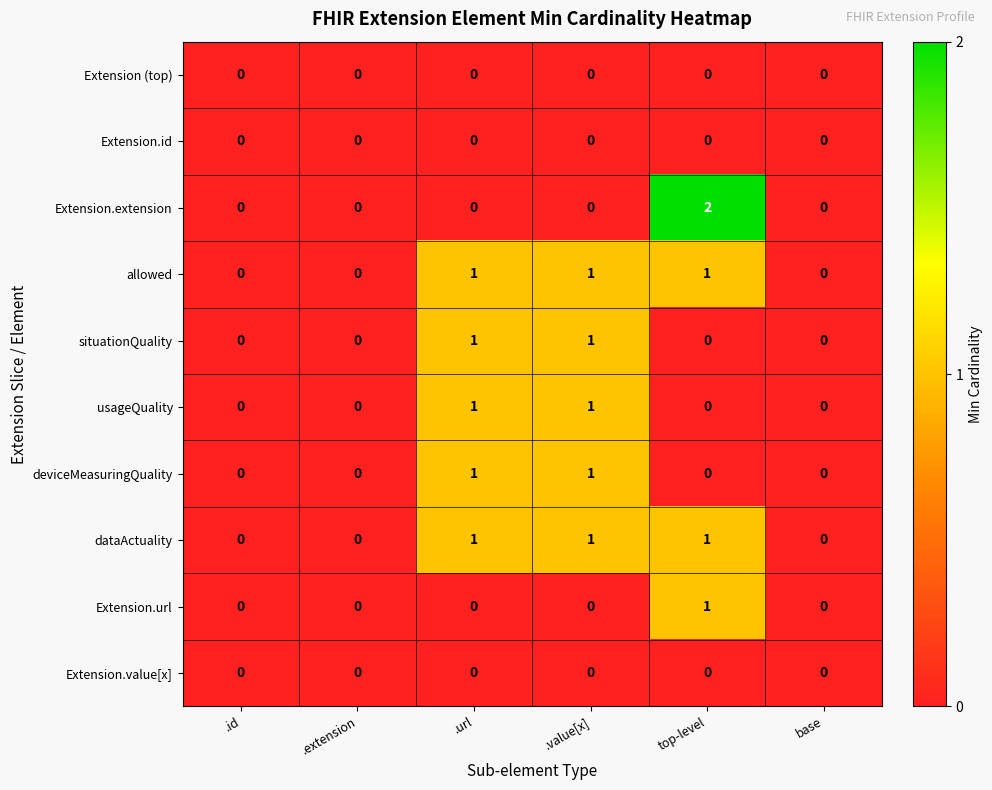

Which series has the largest range (max minus min)?

Extension.extension